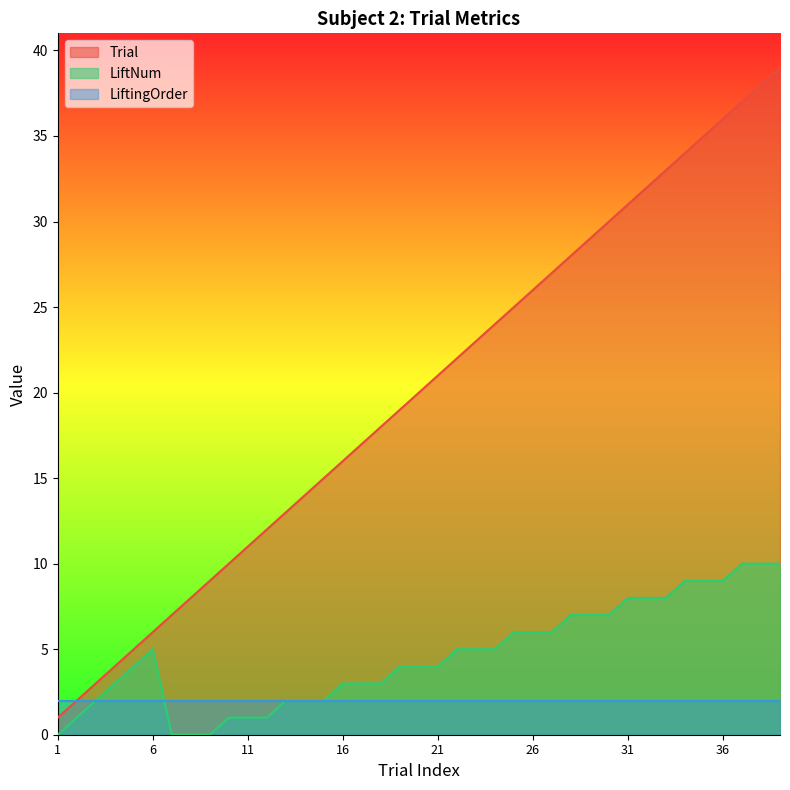

What is the maximum value shown in the chart?

39